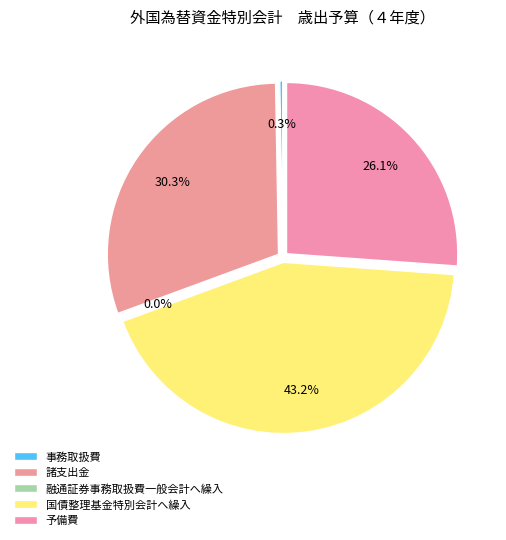

Is 事務取扱費 the majority of the pie?

No